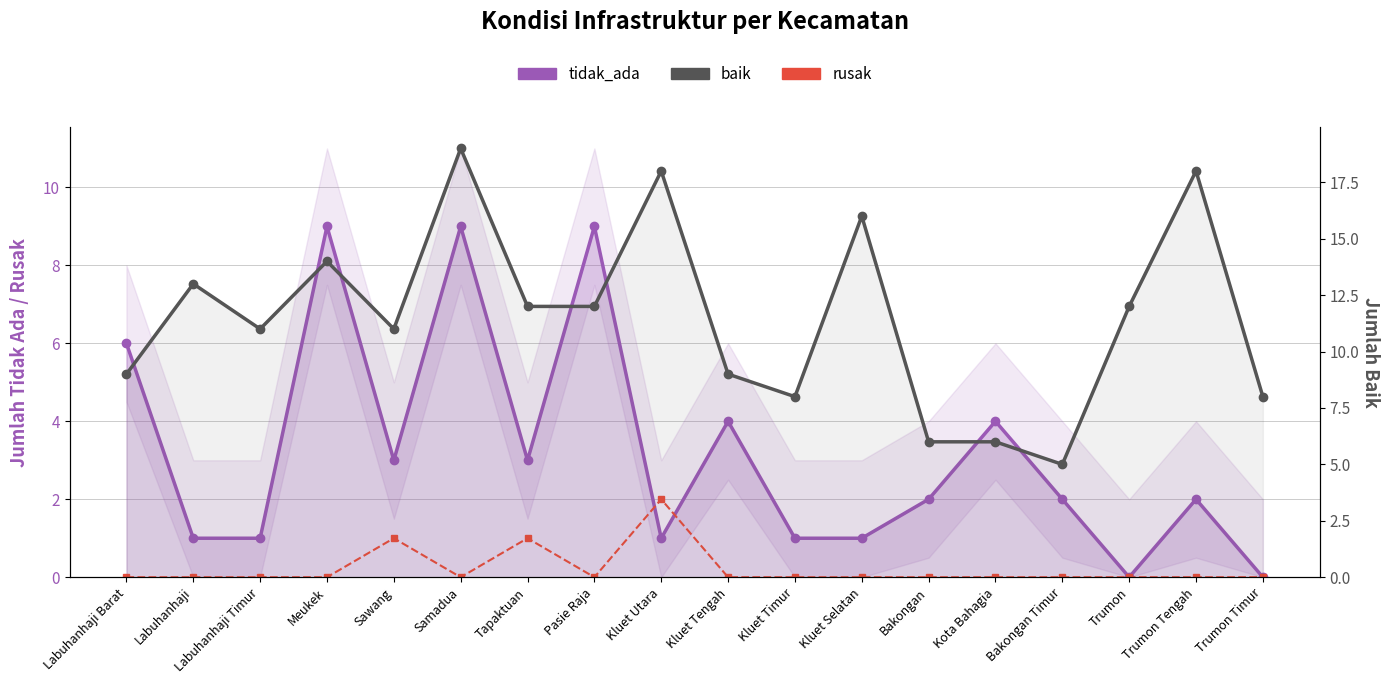

Which category has the highest value across all series?

Samadua